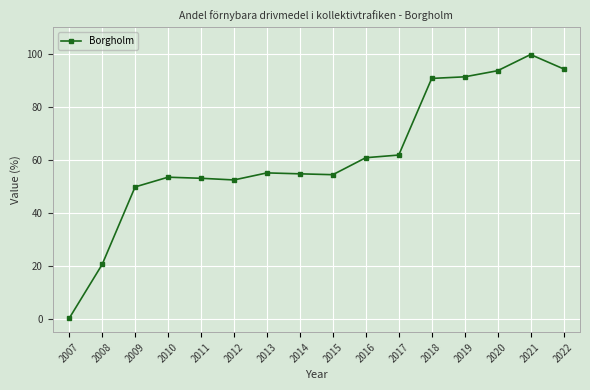

What is the average value?

61.6